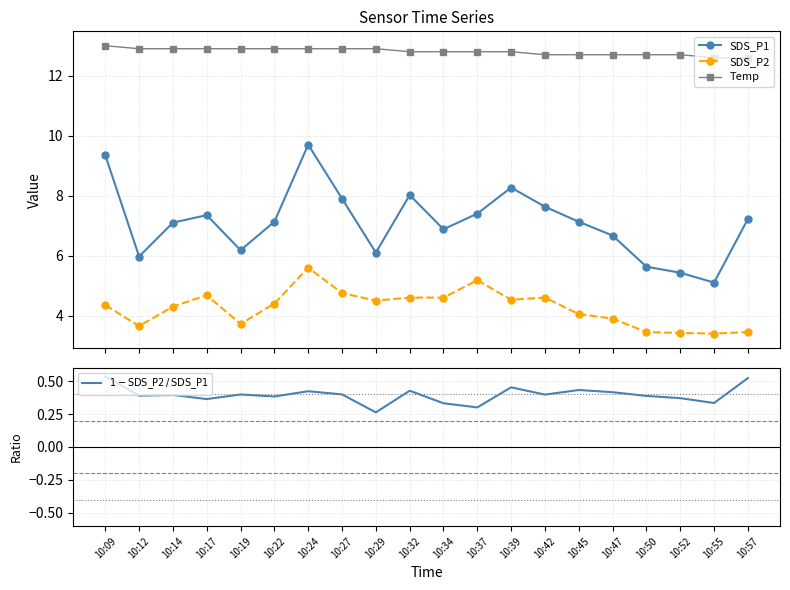

True or false: $1 - \mathrm{SDS\_P2}\,/\,\mathrm{SDS\_P1}$ and SDS_P1 intersect in this chart.

False